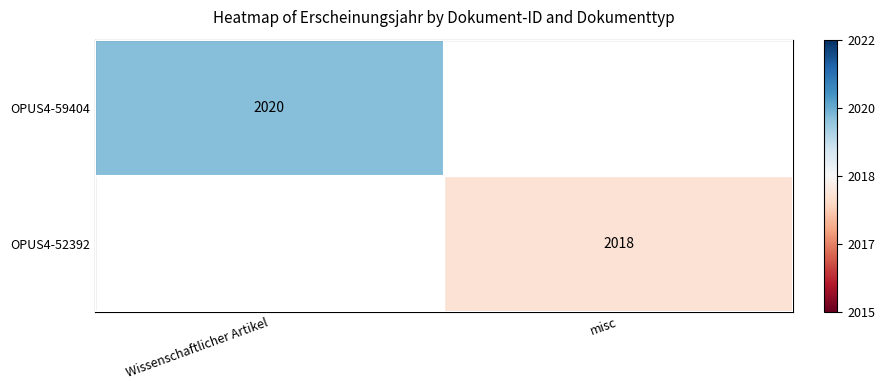

At which category is the sum across all series the highest?

Wissenschaftlicher Artikel